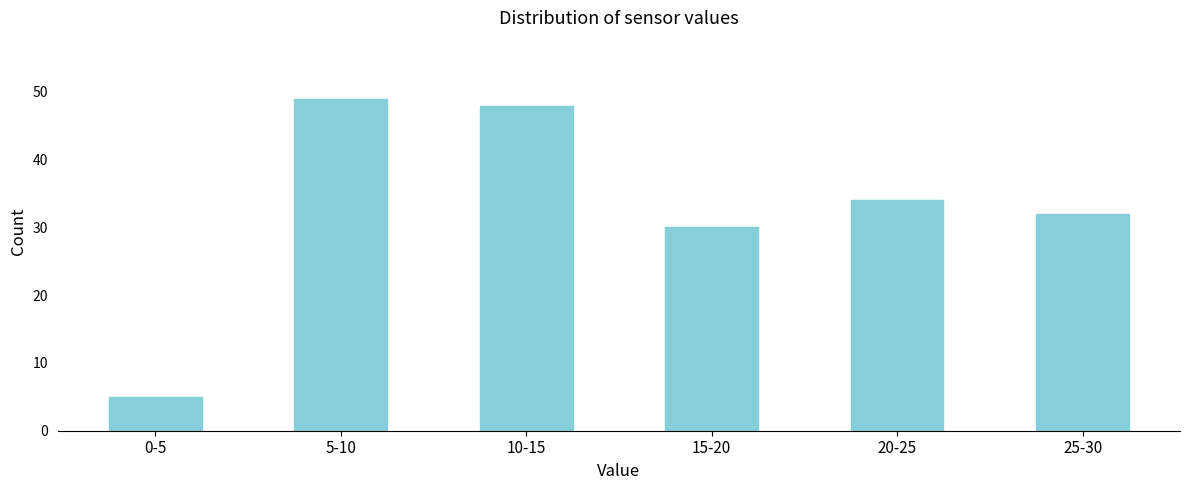

Reading left to right, transcribe all the data shown in this chart.

5	49	48	30	34	32